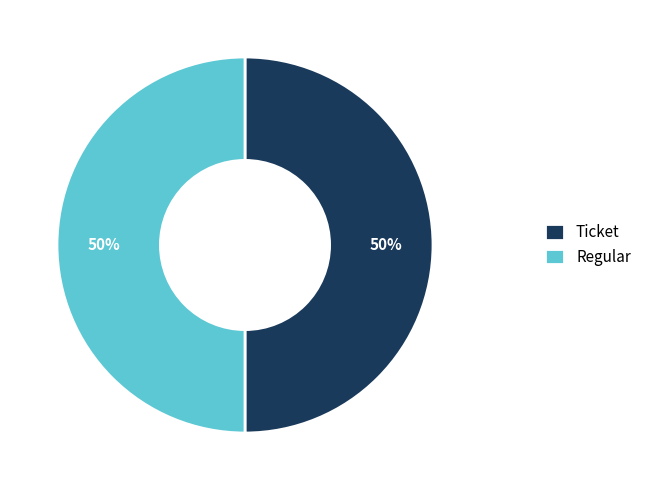

Do Ticket and Regular together represent more than half of the pie?

Yes